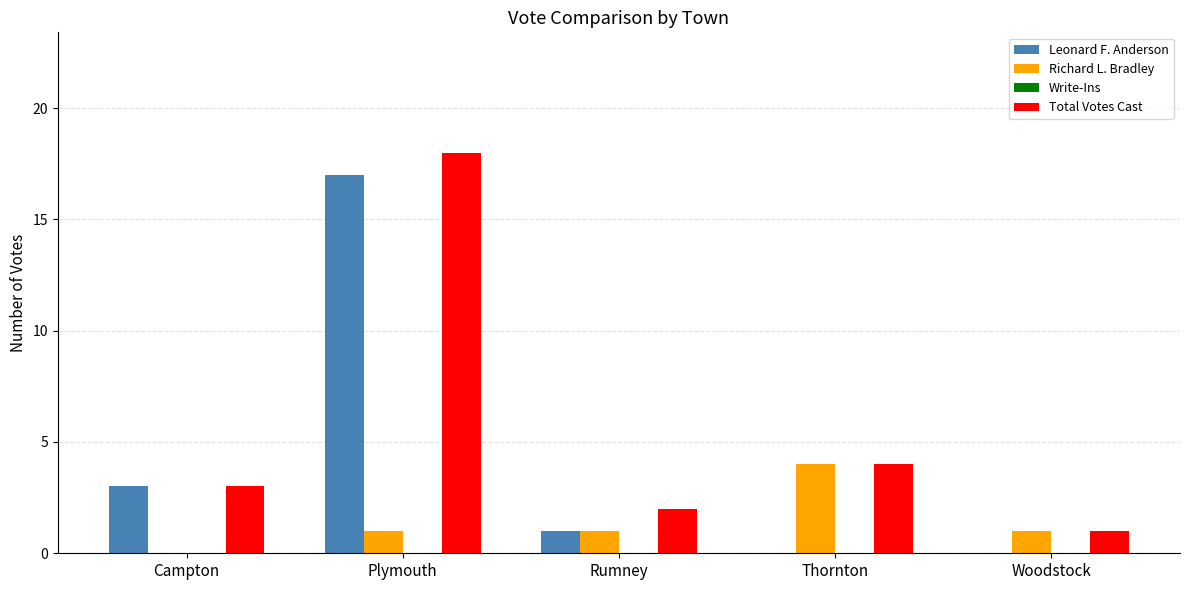

Reading right to left, list all the values displayed in this chart.

Leonard F. Anderson: Woodstock=0	Thornton=0	Rumney=1	Plymouth=17	Campton=3
Richard L. Bradley: Woodstock=1	Thornton=4	Rumney=1	Plymouth=1	Campton=0
Total Votes Cast: Woodstock=1	Thornton=4	Rumney=2	Plymouth=18	Campton=3